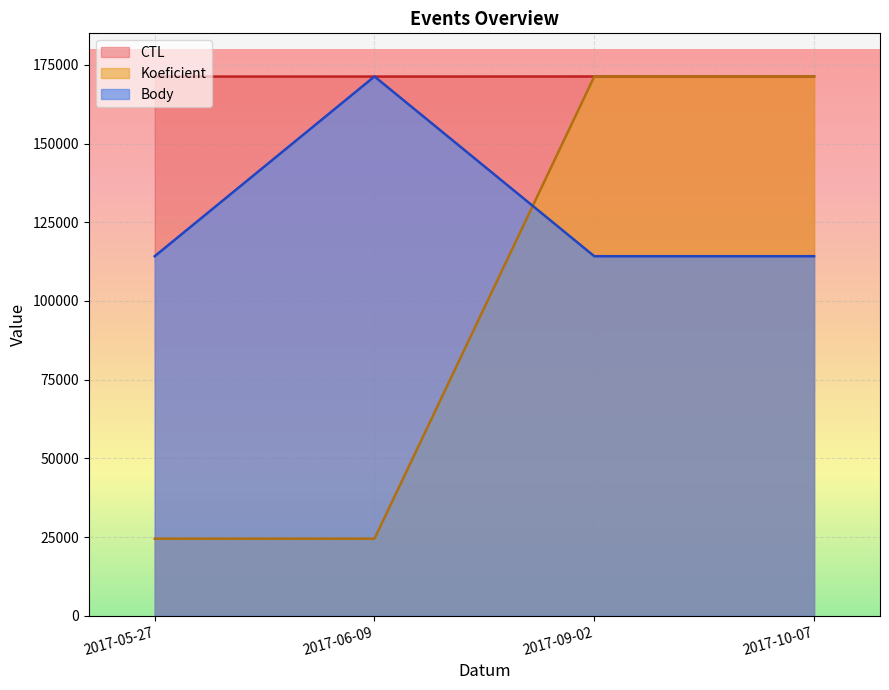

After their last crossing, which series has the higher values: Body or Koeficient?

Koeficient